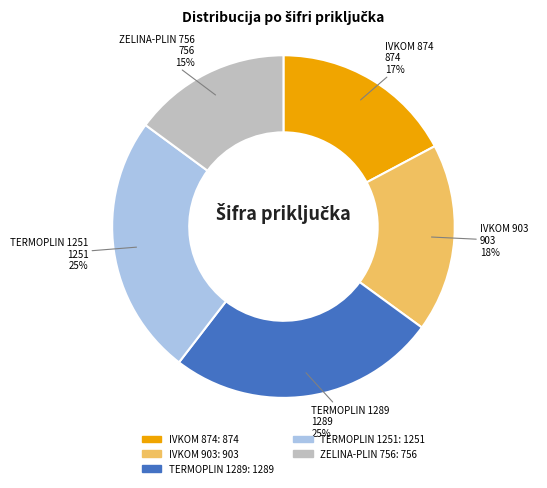

Count the number of slices in the pie.

5